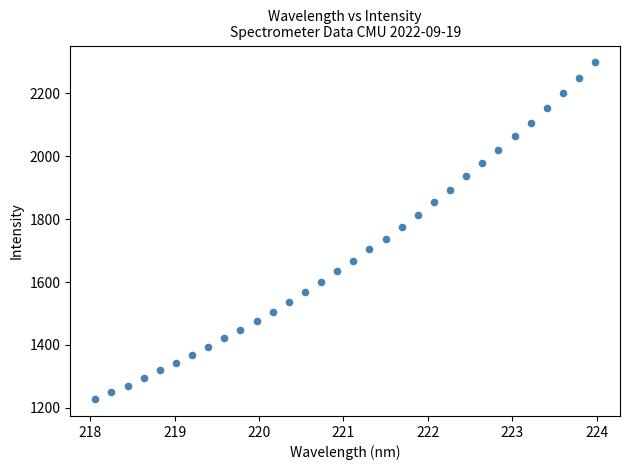

What is the range of Y values (max minus min)?

1071.2